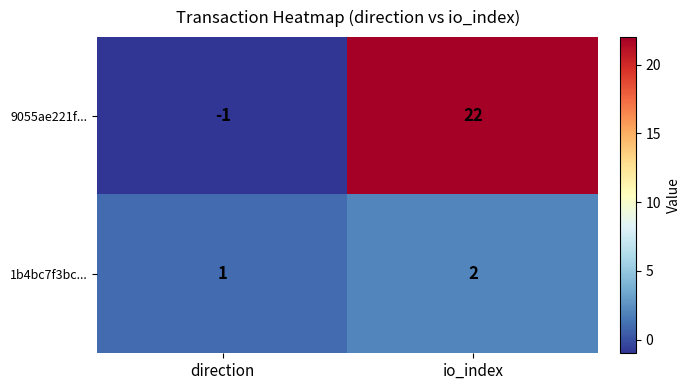

True or false: 9055ae221f... has a value of -1 at direction.

True